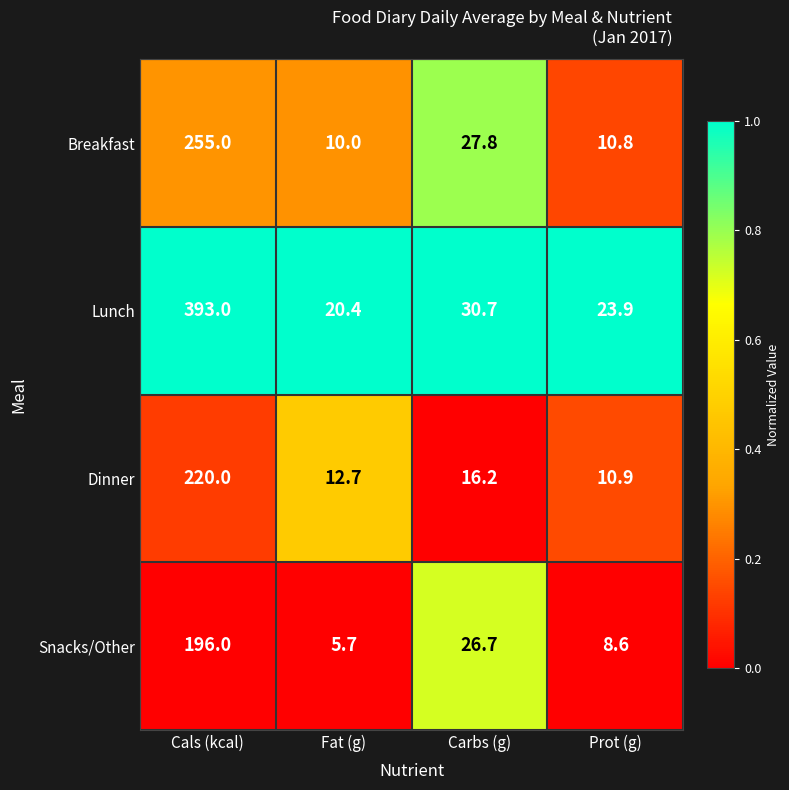

At which category does the chart reach its peak across all series?

Cals (kcal)